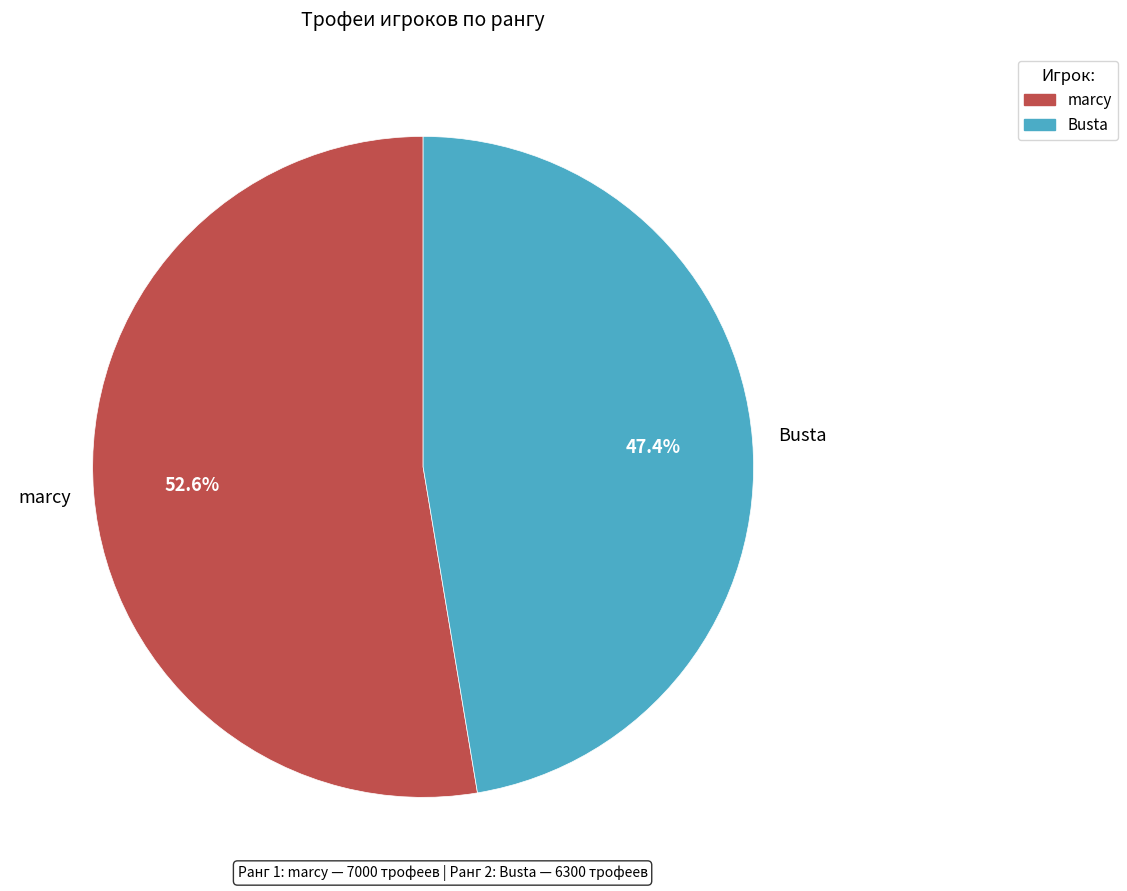

Is it true that marcy is 53% of the pie?

True